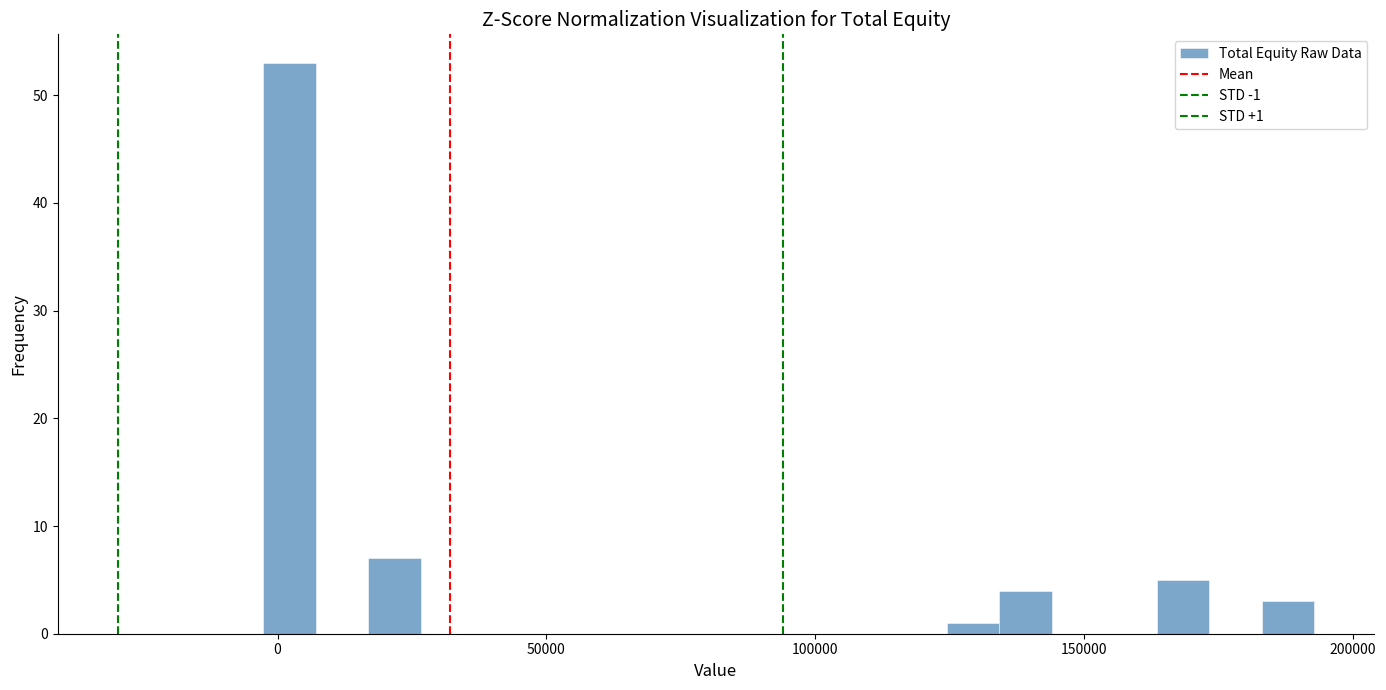

Read against the x-axis, roughly where is the centre of the tallest bar?

0